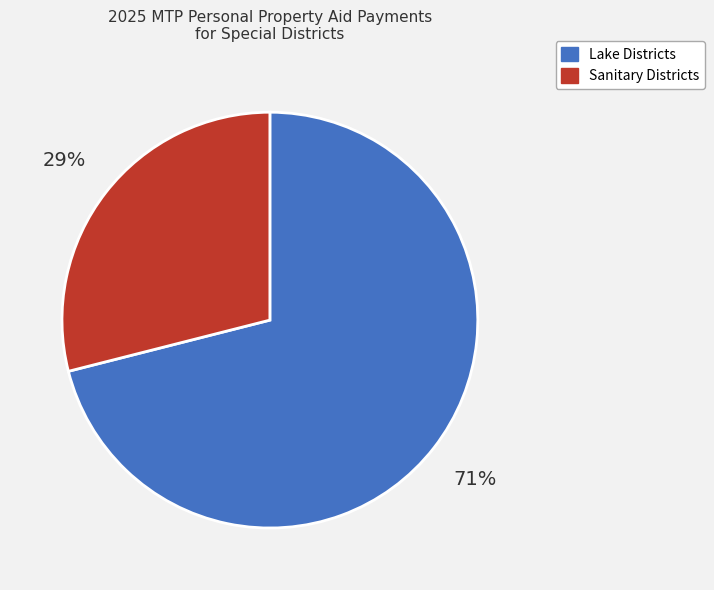

Does any single category account for the majority?

Yes